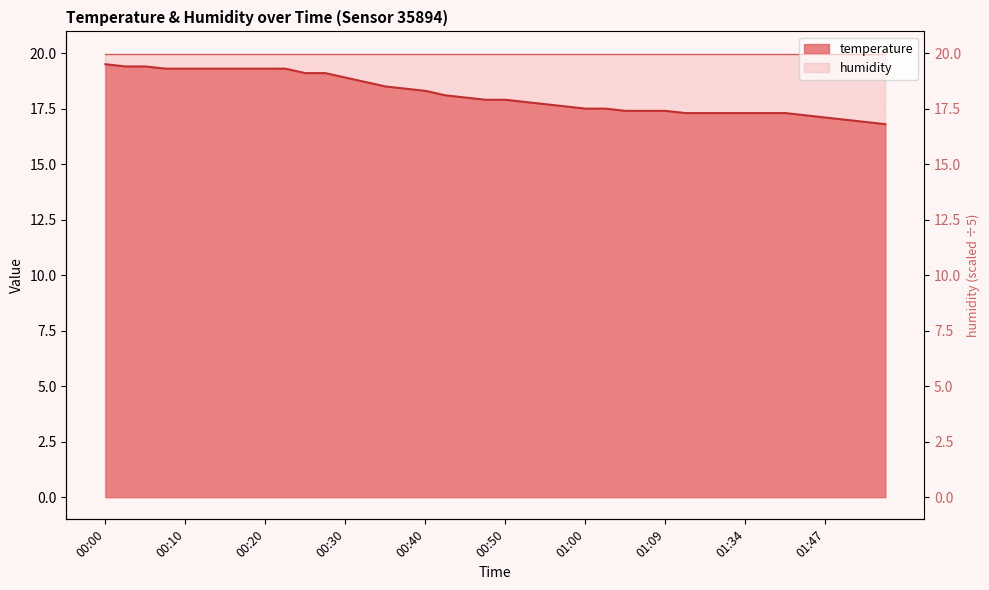

Reading left to right, list all the values displayed in this chart.

00:00=19.5	00:02=19.4	00:05=19.4	00:07=19.3	00:10=19.3	00:12=19.3	00:15=19.3	00:17=19.3	00:20=19.3	00:22=19.3	00:25=19.1	00:27=19.1	00:30=18.9	00:32=18.7	00:35=18.5	00:37=18.4	00:40=18.3	00:42=18.1	00:45=18.0	00:47=17.9	00:50=17.9	00:52=17.8	00:55=17.7	00:57=17.6	01:00=17.5	01:02=17.5	01:04=17.4	01:07=17.4	01:09=17.4	01:18=17.3	01:29=17.3	01:32=17.3	01:34=17.3	01:37=17.3	01:39=17.3	01:42=17.2	01:47=17.1	01:50=17.0	01:53=16.9	01:55=16.8